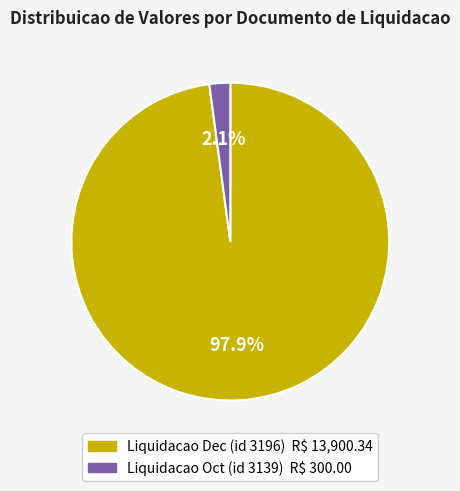

Is there a majority slice in this chart?

Yes